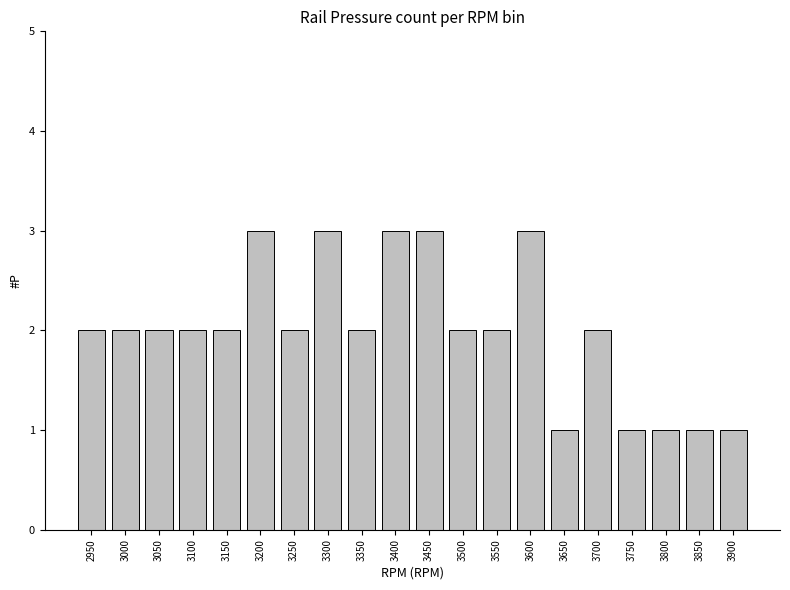

True or false: the data shows 1 at 3900.

True